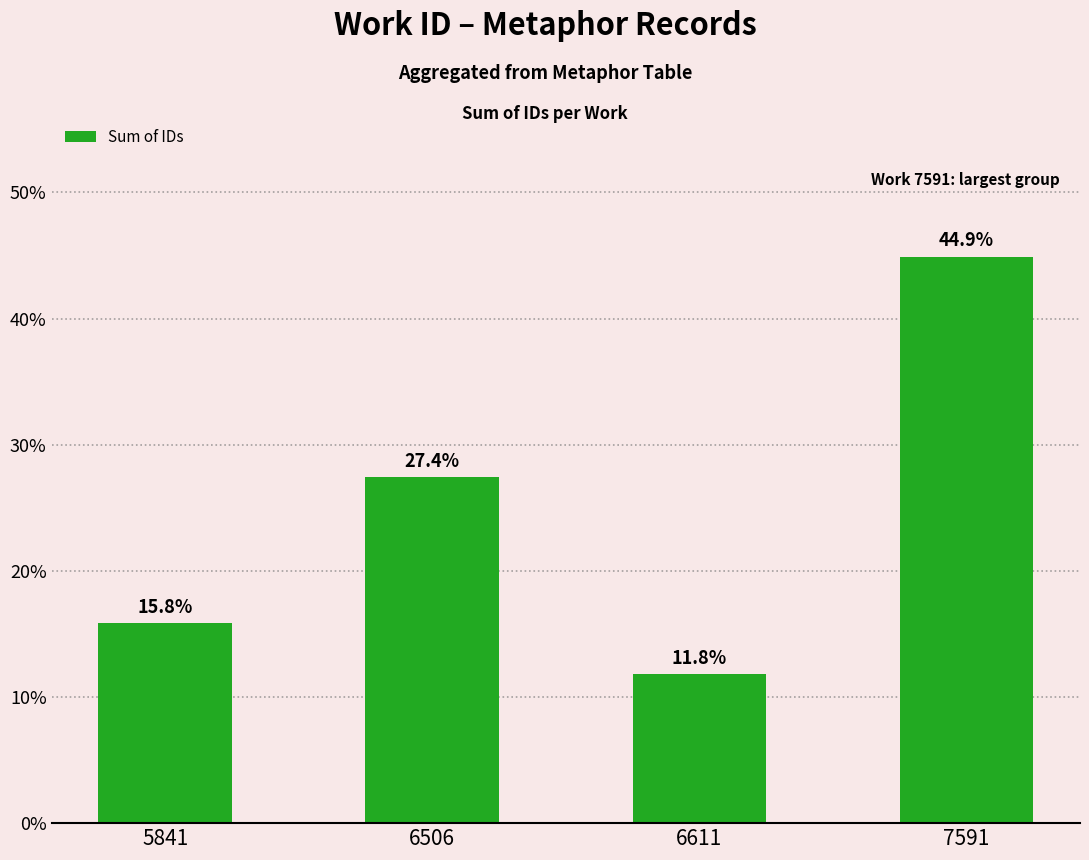

Does the chart contain stacked bars?

No